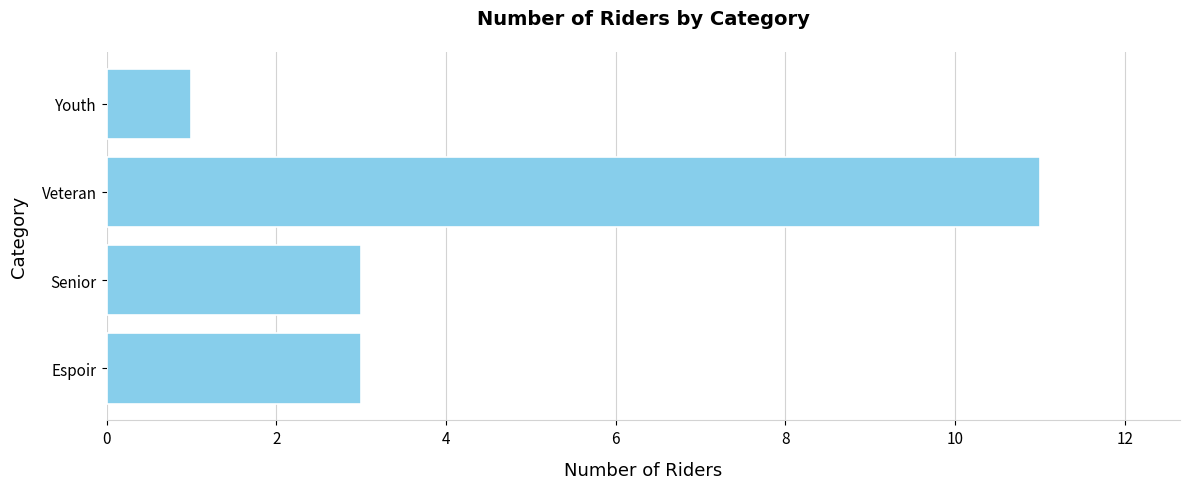

What is the difference between the maximum and minimum values?

10